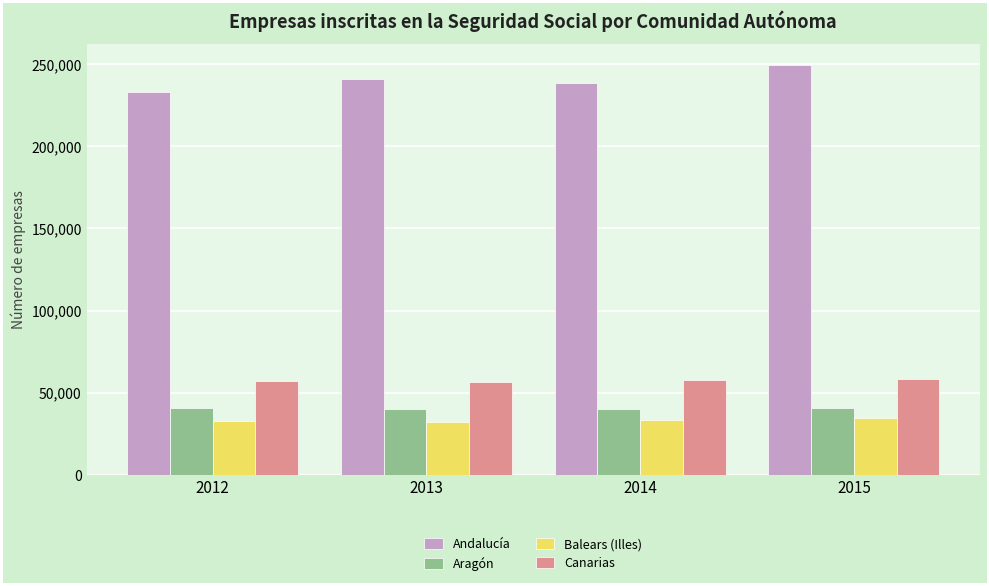

How many data points does each series have?

4